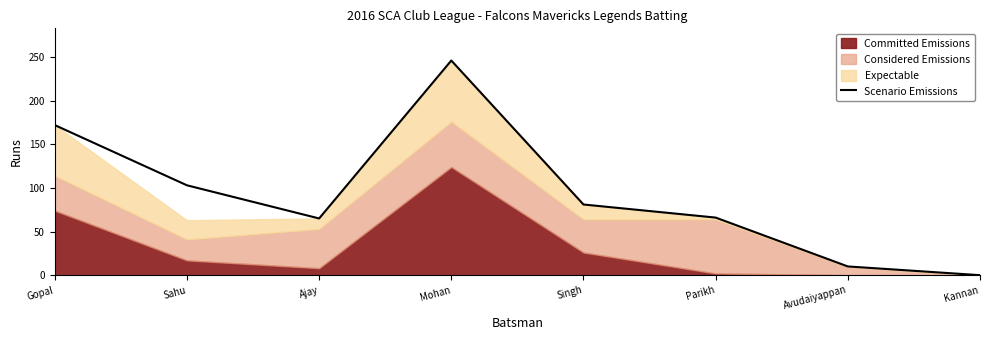

What is the greatest value displayed?

246